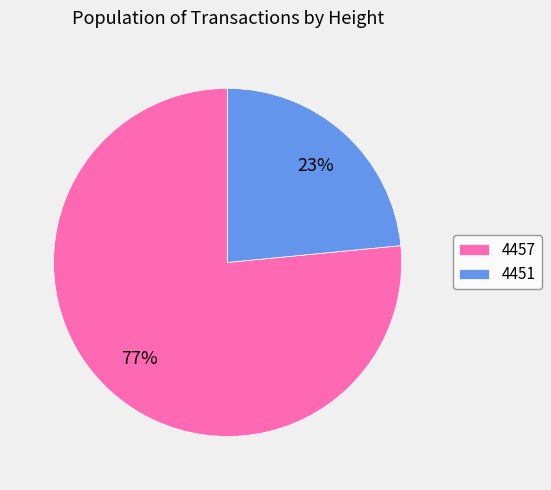

Which has a higher value, 4451 or 4457?

4457